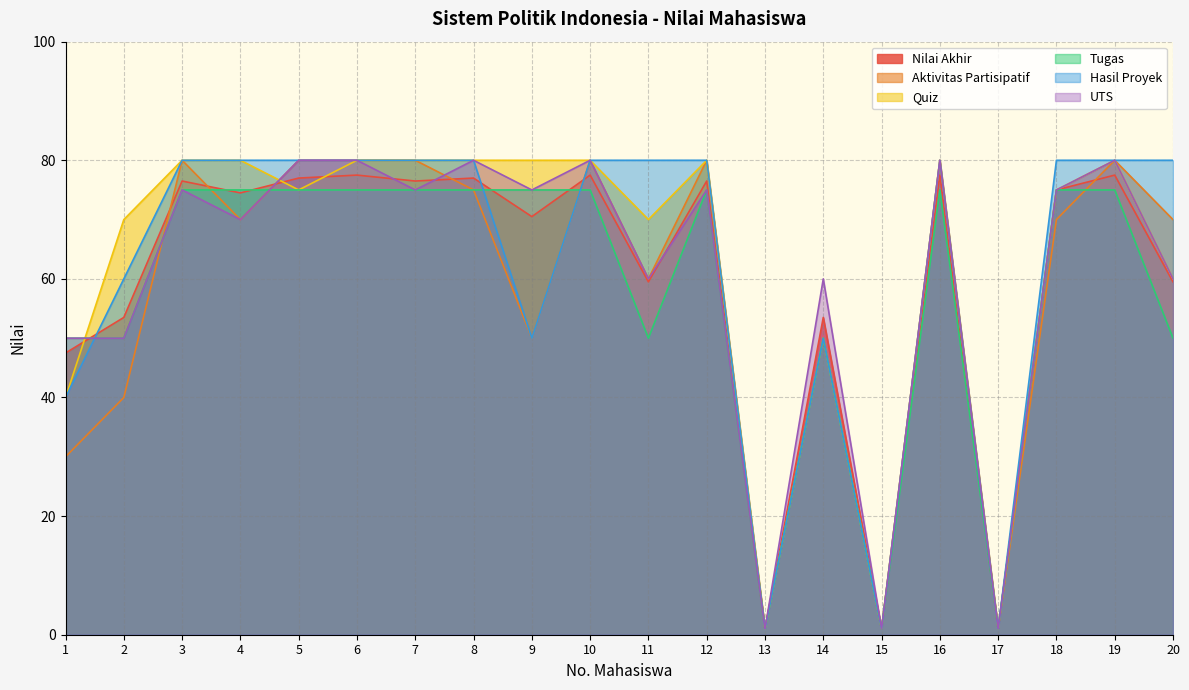

What is the average value of the Nilai Akhir series?

59.5